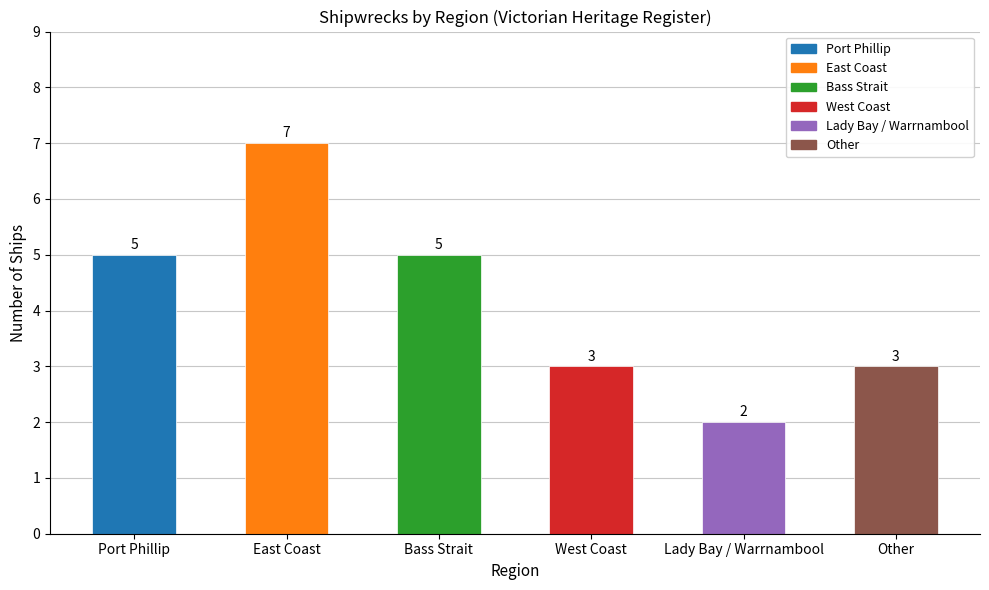

What is the difference between the values at East Coast and Bass Strait?

2